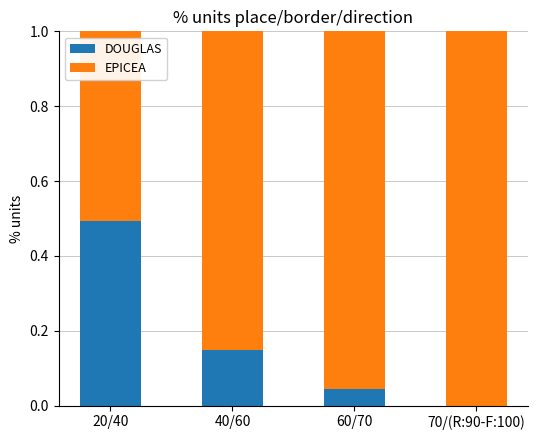

Which category has the highest value in the DOUGLAS series?

20/40